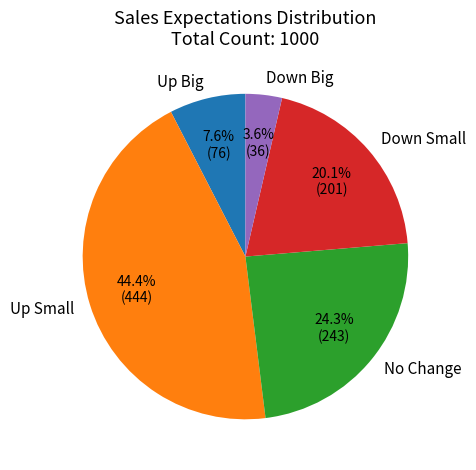

Do Up Small and Up Big together represent more than half of the pie?

Yes